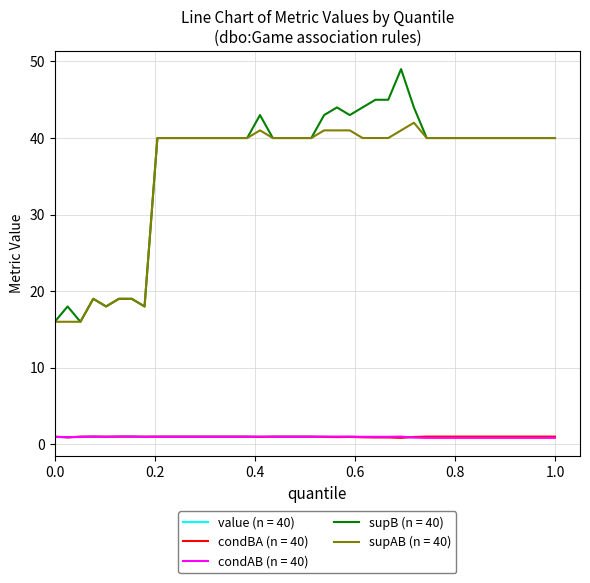

True or false: supAB (n = 40) and condAB (n = 40) intersect in this chart.

False